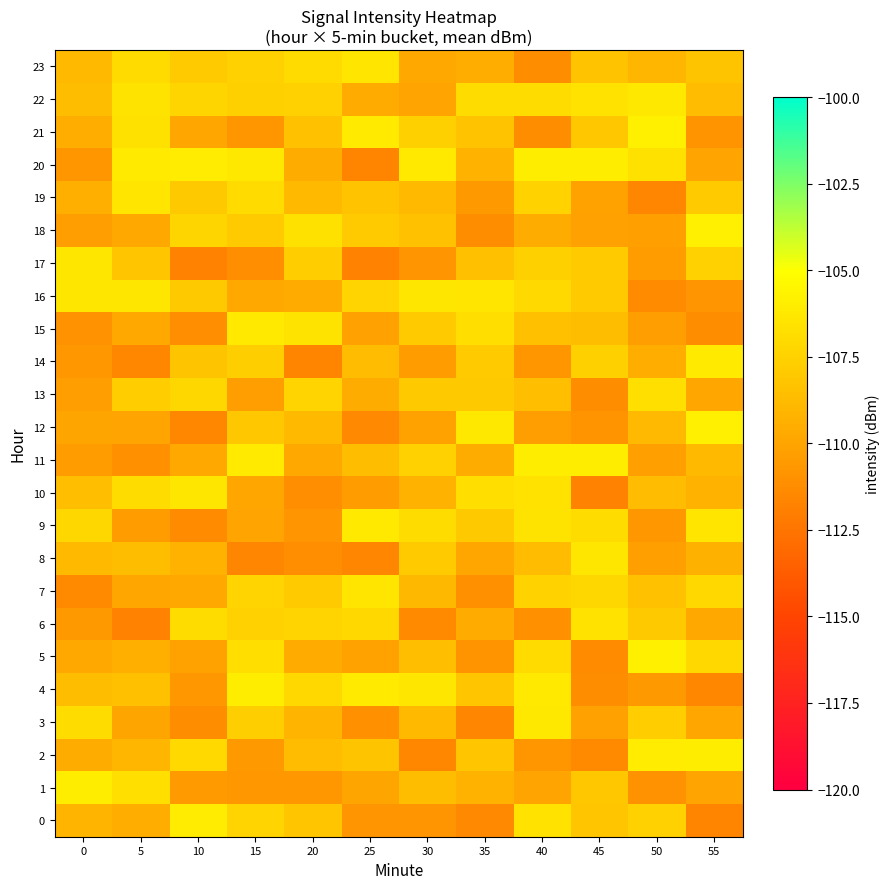

Count the number of categories in the chart.

12